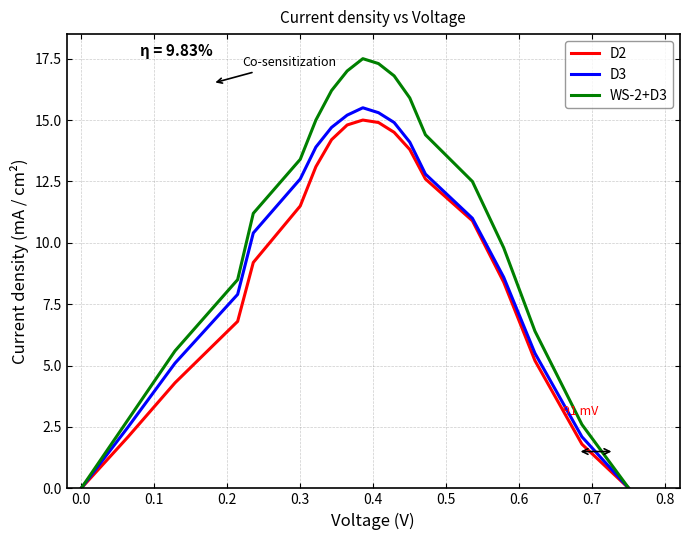

True or false: D2 has more than 0 points higher than both neighbors.

True